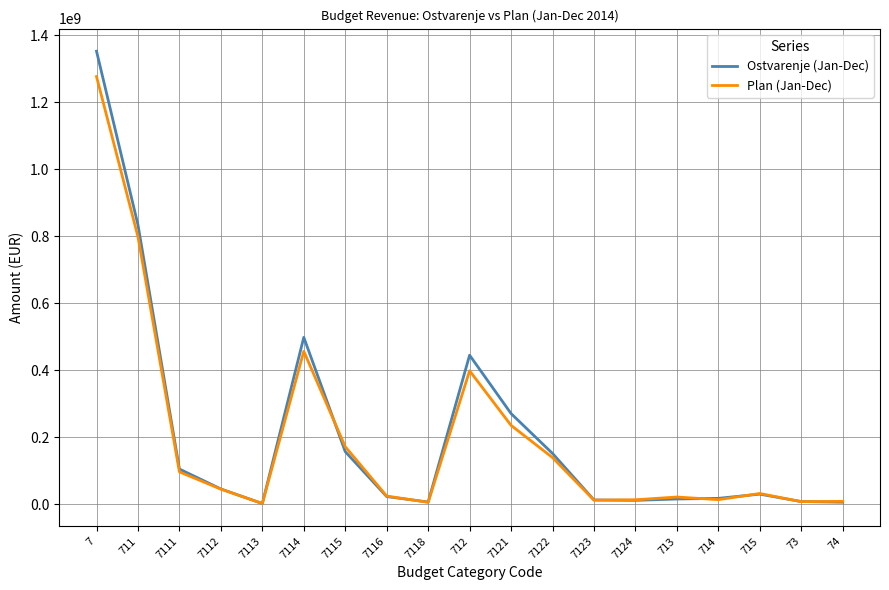

What are all the series names shown in the legend?

Ostvarenje (Jan-Dec), Plan (Jan-Dec)